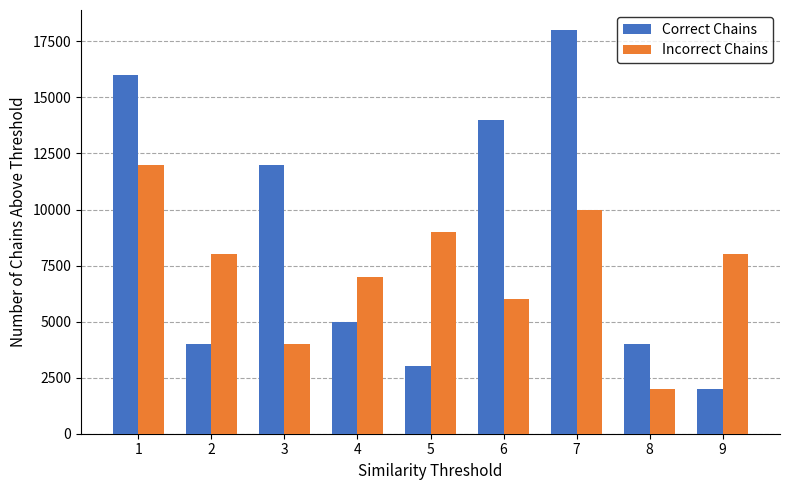

At how many categories does at least one series exceed 9435?

4